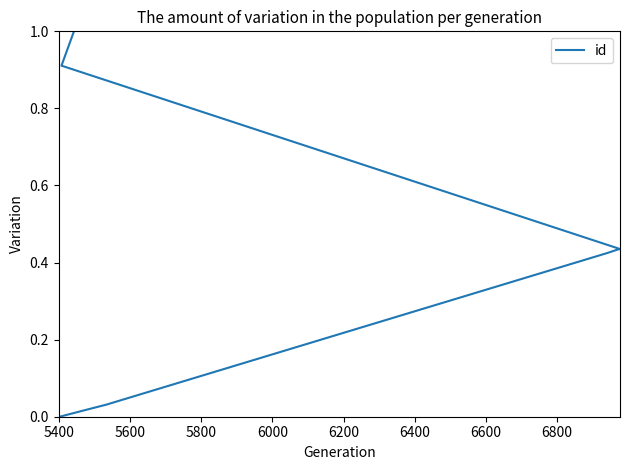

Does the chart display data point markers on the line(s)?

No